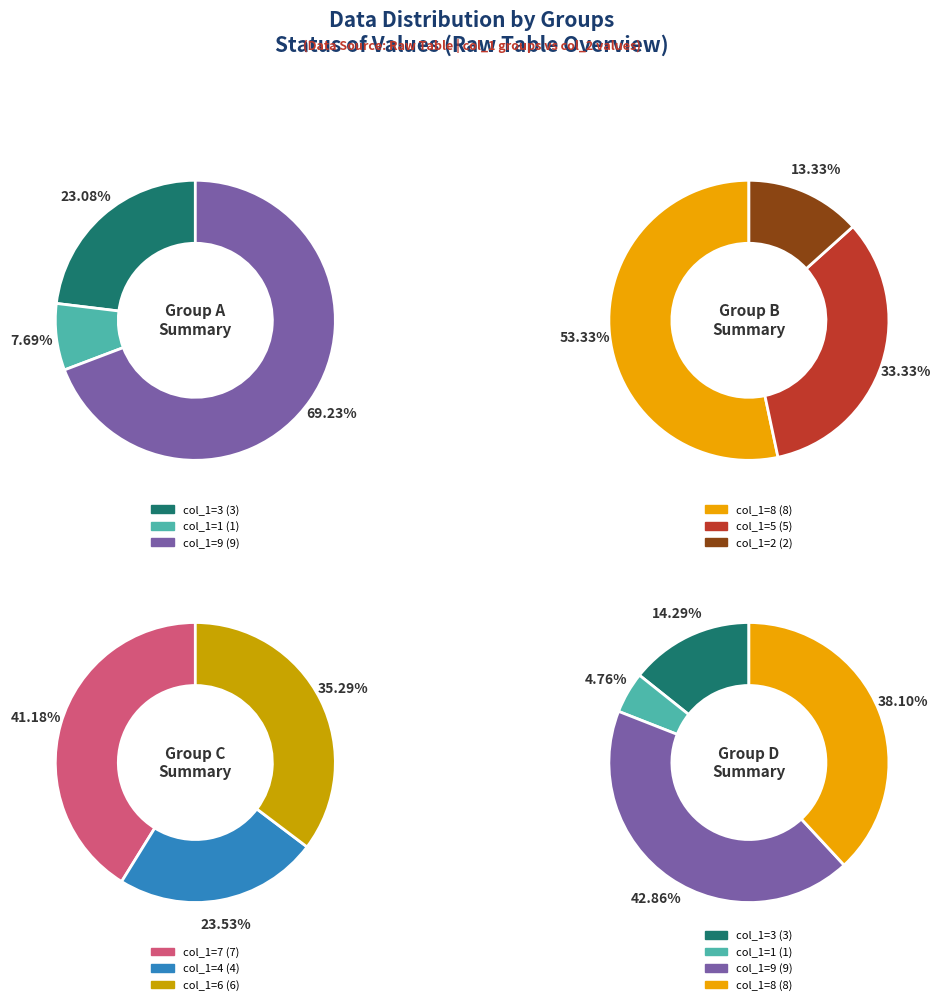

Is it true that 7 is 21% of the pie?

False